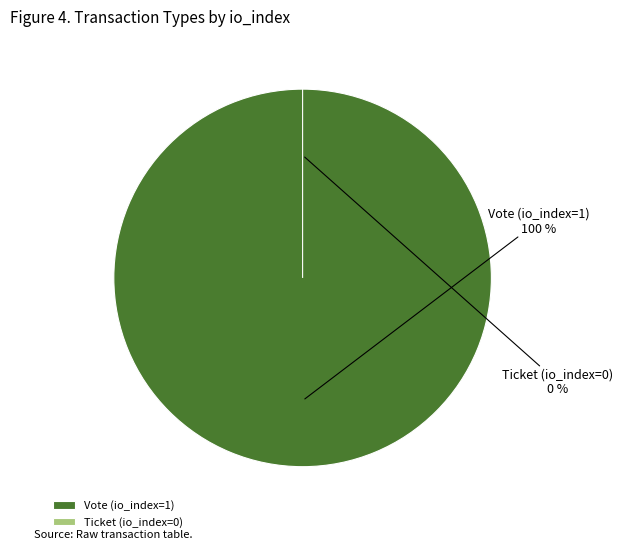

Is there a majority slice in this chart?

Yes